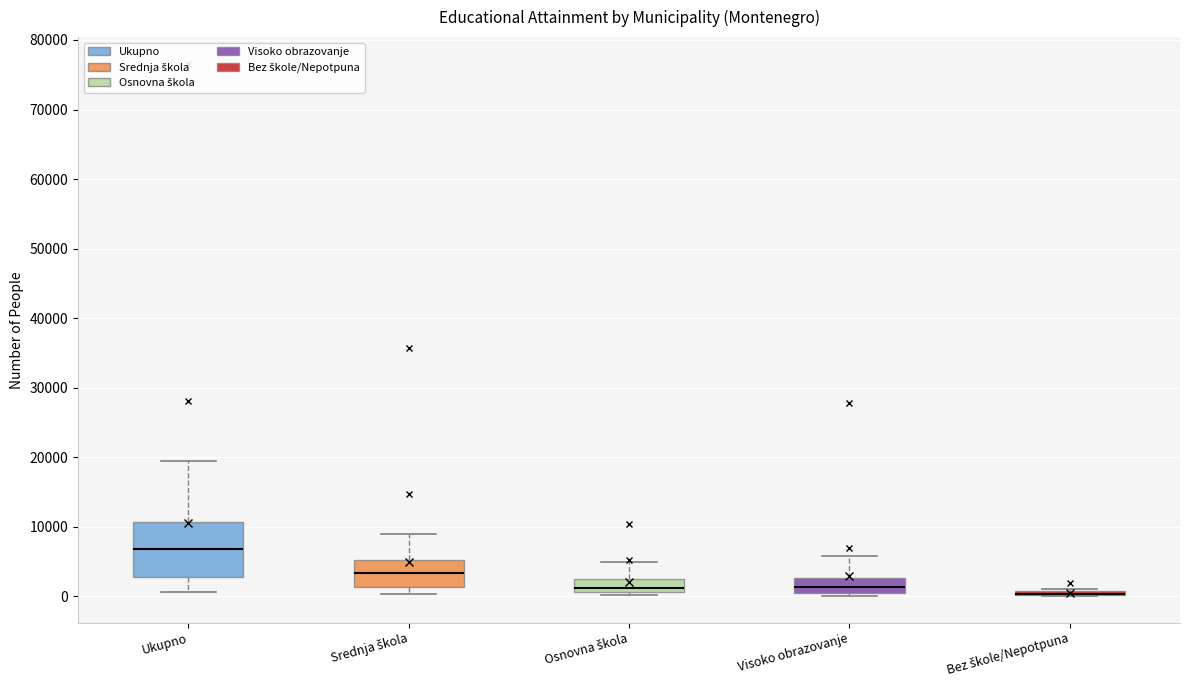

Which box is the tallest, from its lower edge to its upper edge?

Ukupno